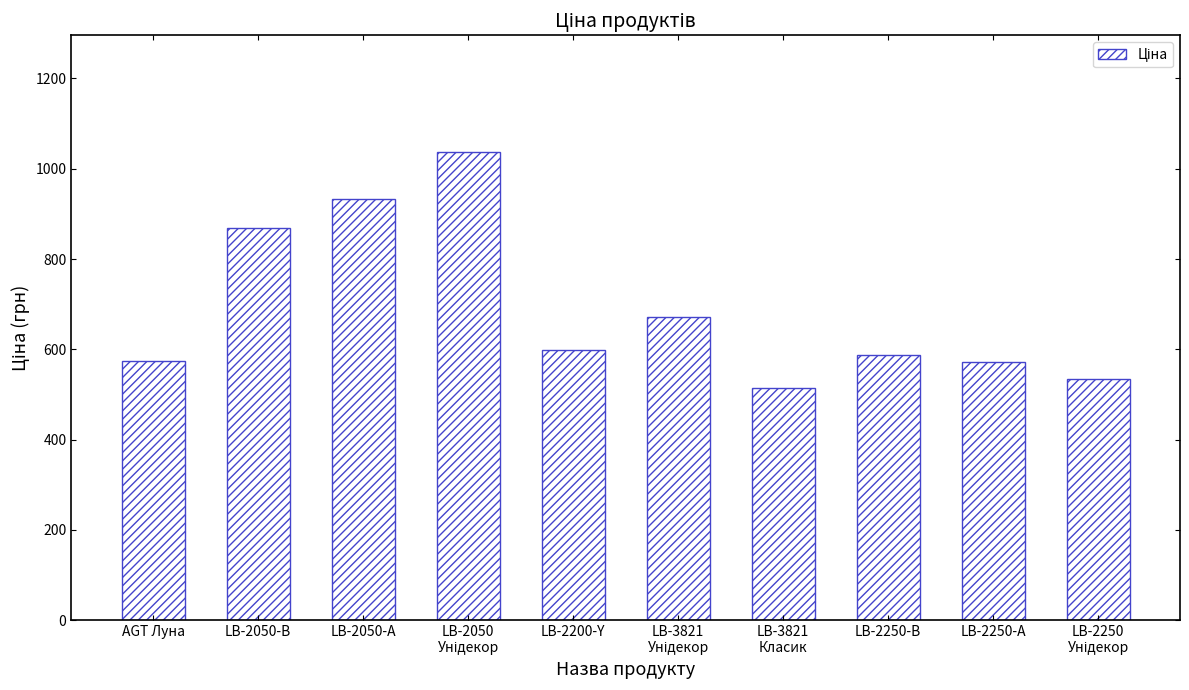

Is it true that the value at LB-3821
Класик is 170.9?

False